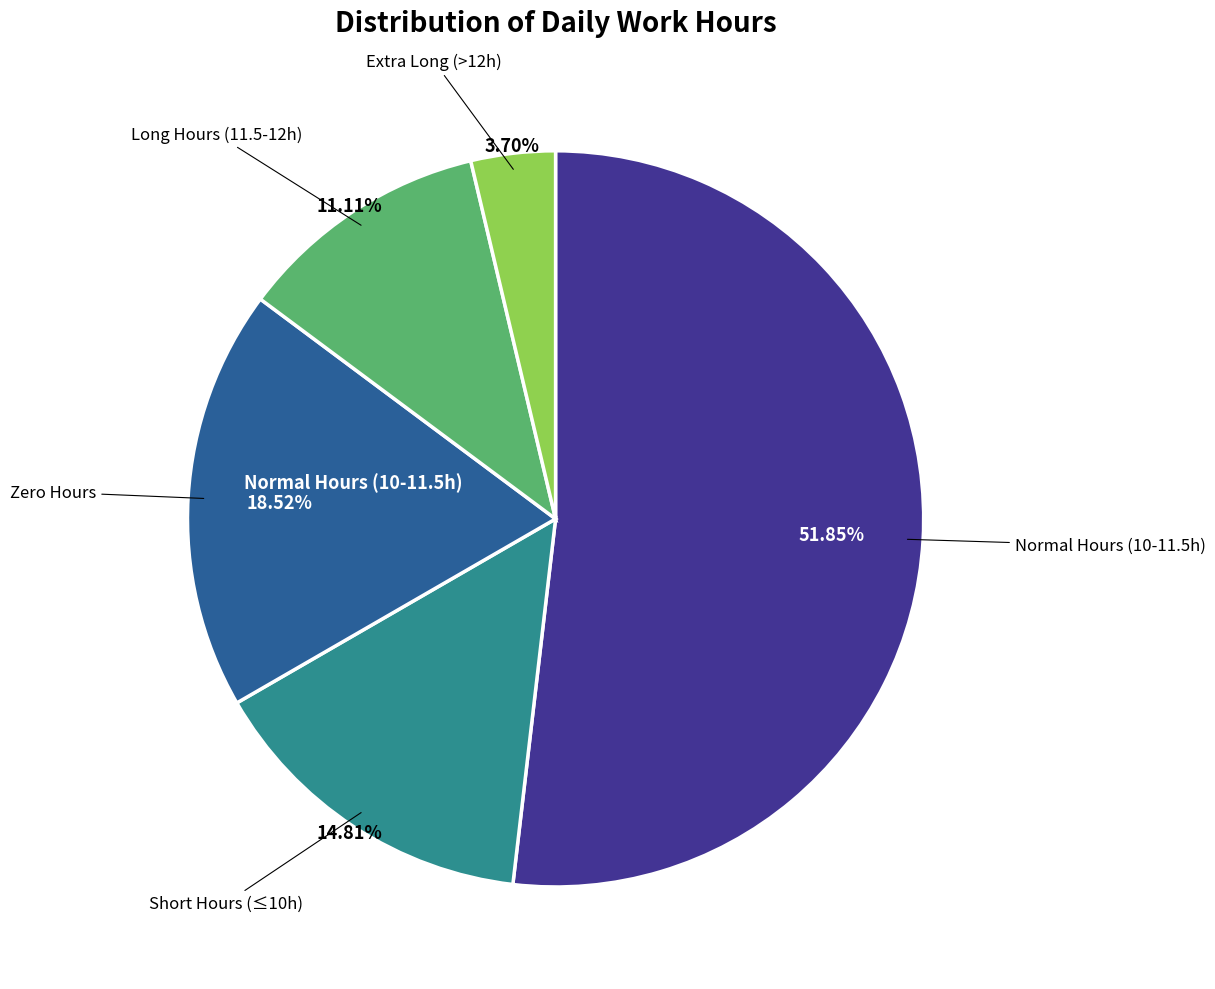

Is there a majority slice in this chart?

Yes